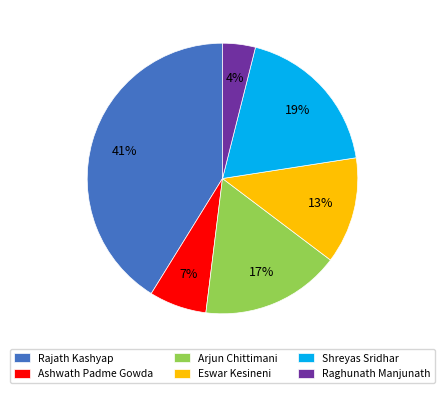

Between Rajath Kashyap and Shreyas Sridhar, which is larger?

Rajath Kashyap